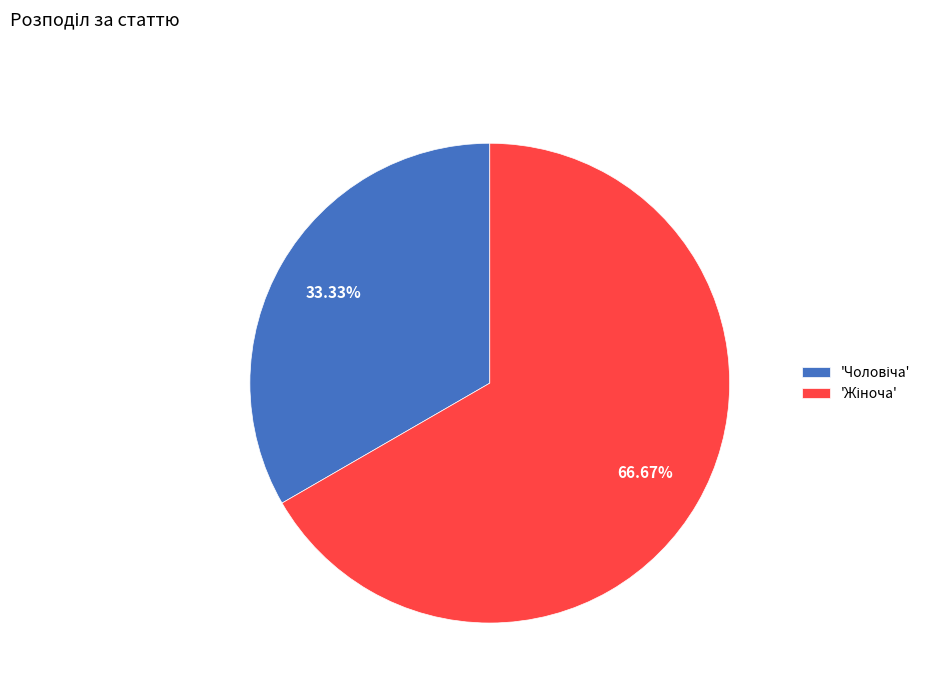

Does any single category account for the majority?

Yes